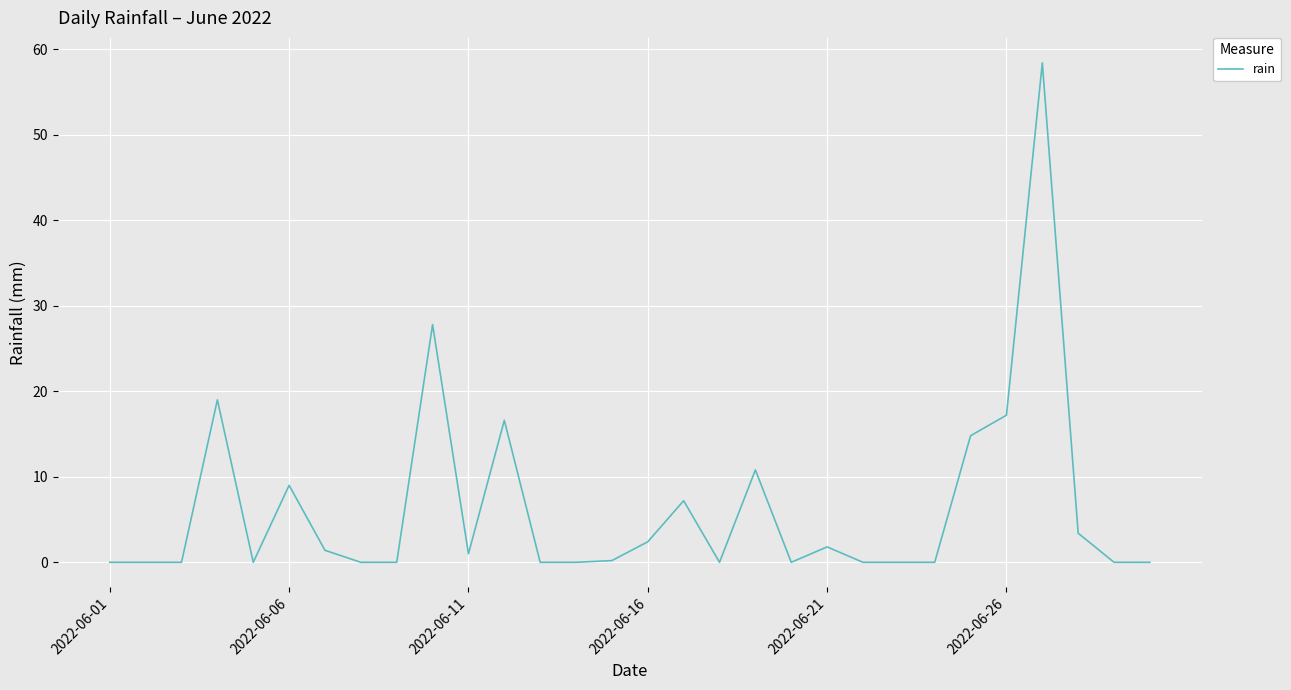

What is the maximum value shown in the chart?

58.4